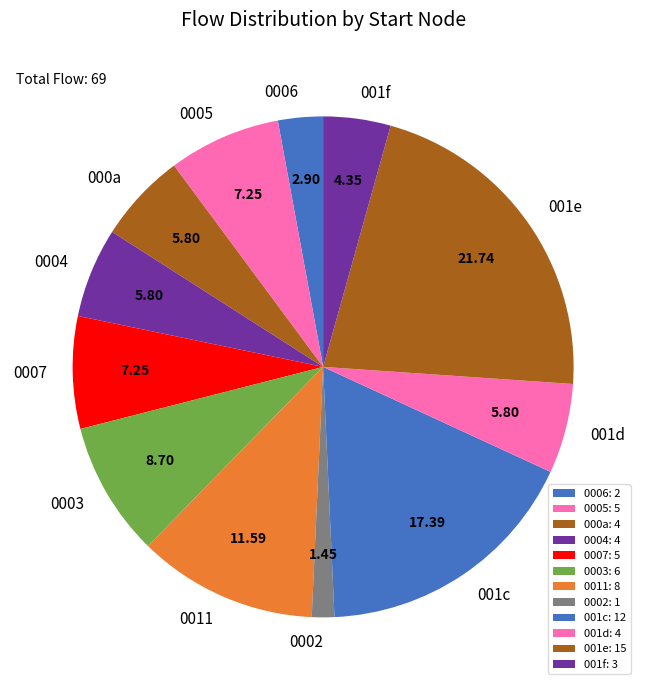

Is 0003 the majority of the pie?

No